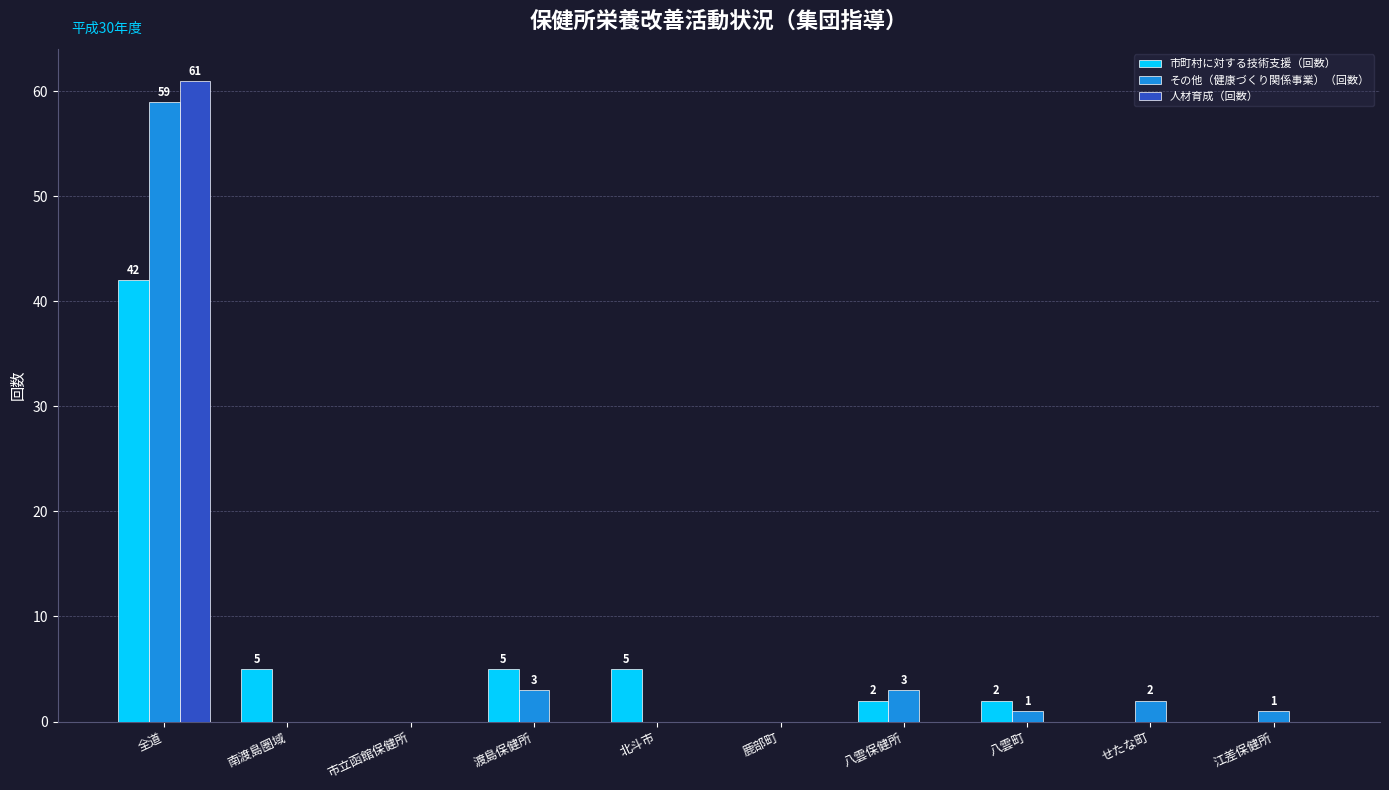

What is the maximum value shown in the chart?

61